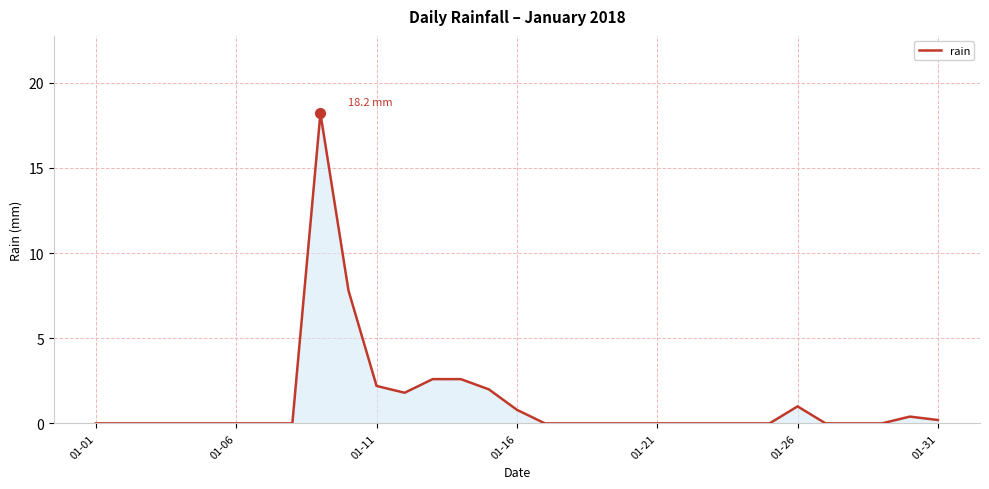

Reading left to right, extract all data points from this chart.

0.0	0.0	0.0	0.0	0.0	0.0	0.0	0.0	18.2	7.8	2.2	1.8	2.6	2.6	2.0	0.8	0.0	0.0	0.0	0.0	0.0	0.0	0.0	0.0	0.0	1.0	0.0	0.0	0.0	0.4	0.2